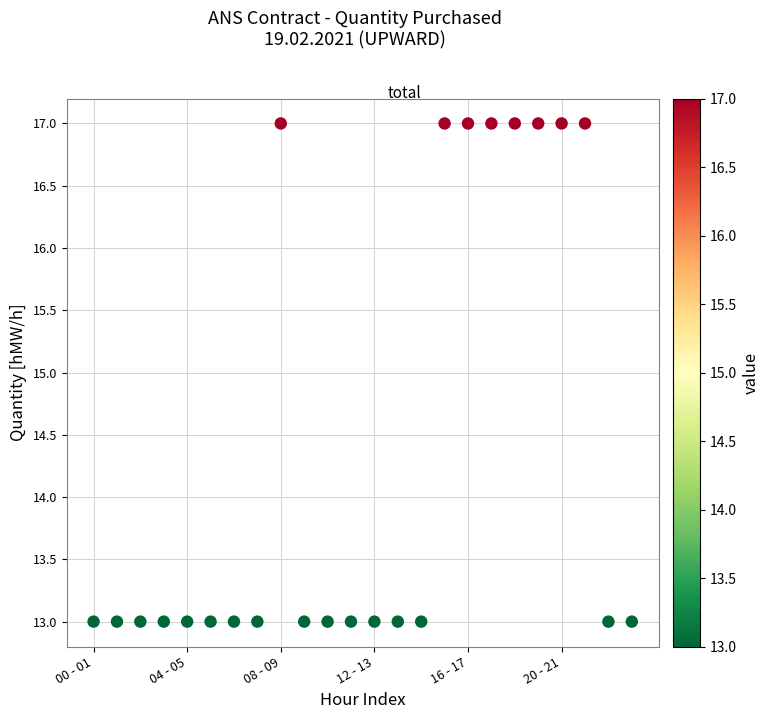

What is the range of Y values (max minus min)?

4